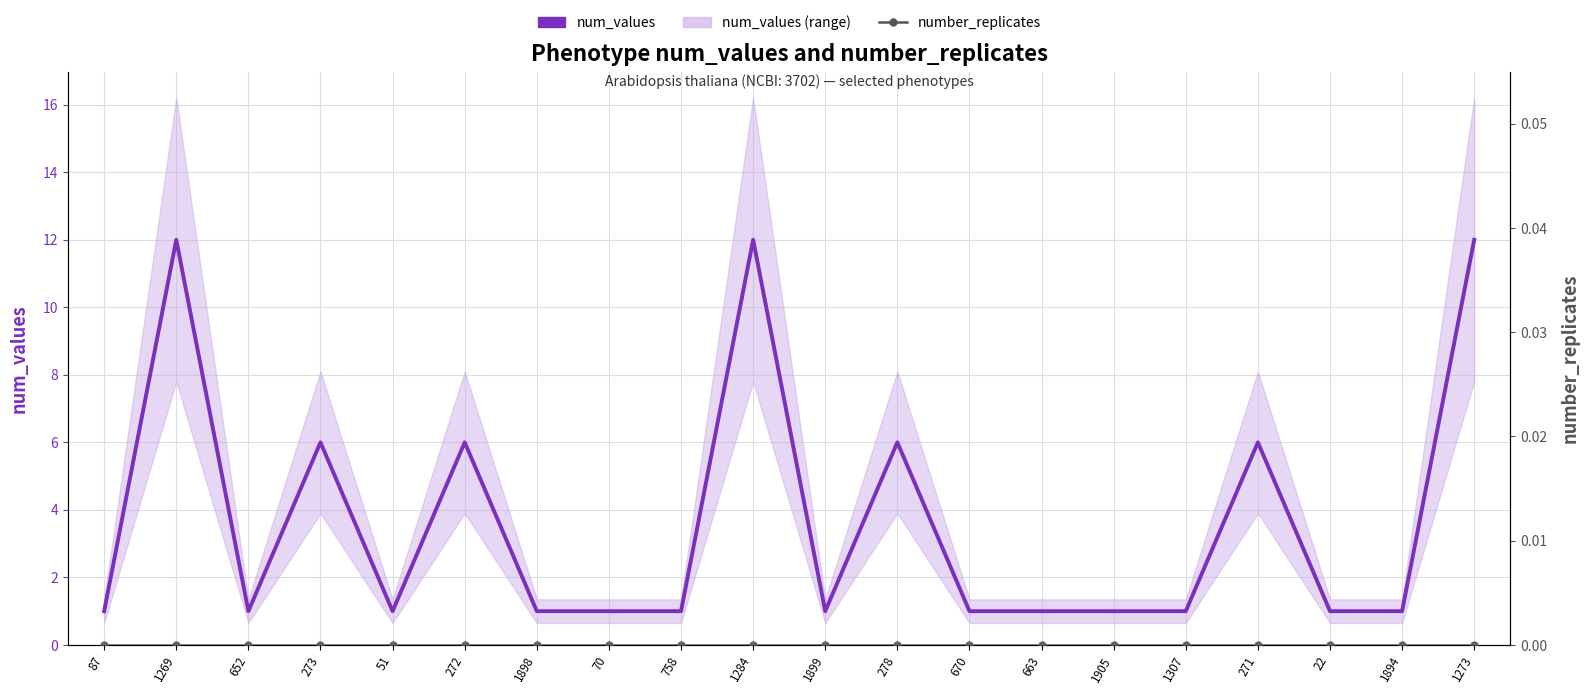

Reading left to right, list all the values displayed in this chart.

num_values: 87=1	1269=12	652=1	273=6	51=1	272=6	1898=1	70=1	758=1	1284=12	1899=1	278=6	670=1	663=1	1905=1	1307=1	271=6	22=1	1894=1	1273=12
number_replicates: 87=0	1269=0	652=0	273=0	51=0	272=0	1898=0	70=0	758=0	1284=0	1899=0	278=0	670=0	663=0	1905=0	1307=0	271=0	22=0	1894=0	1273=0